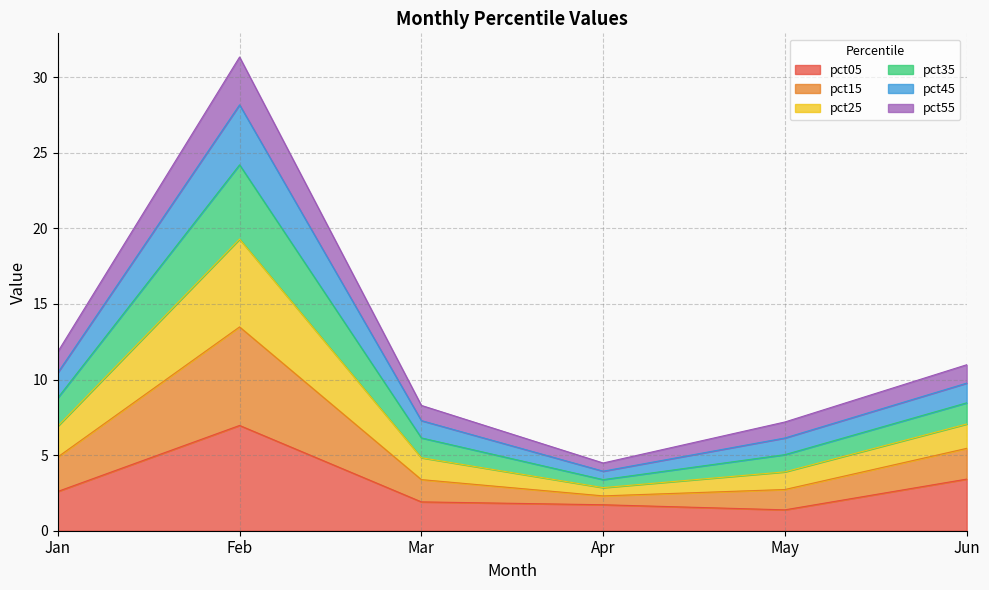

What are all the series names shown in the legend?

pct05, pct15, pct25, pct35, pct45, pct55